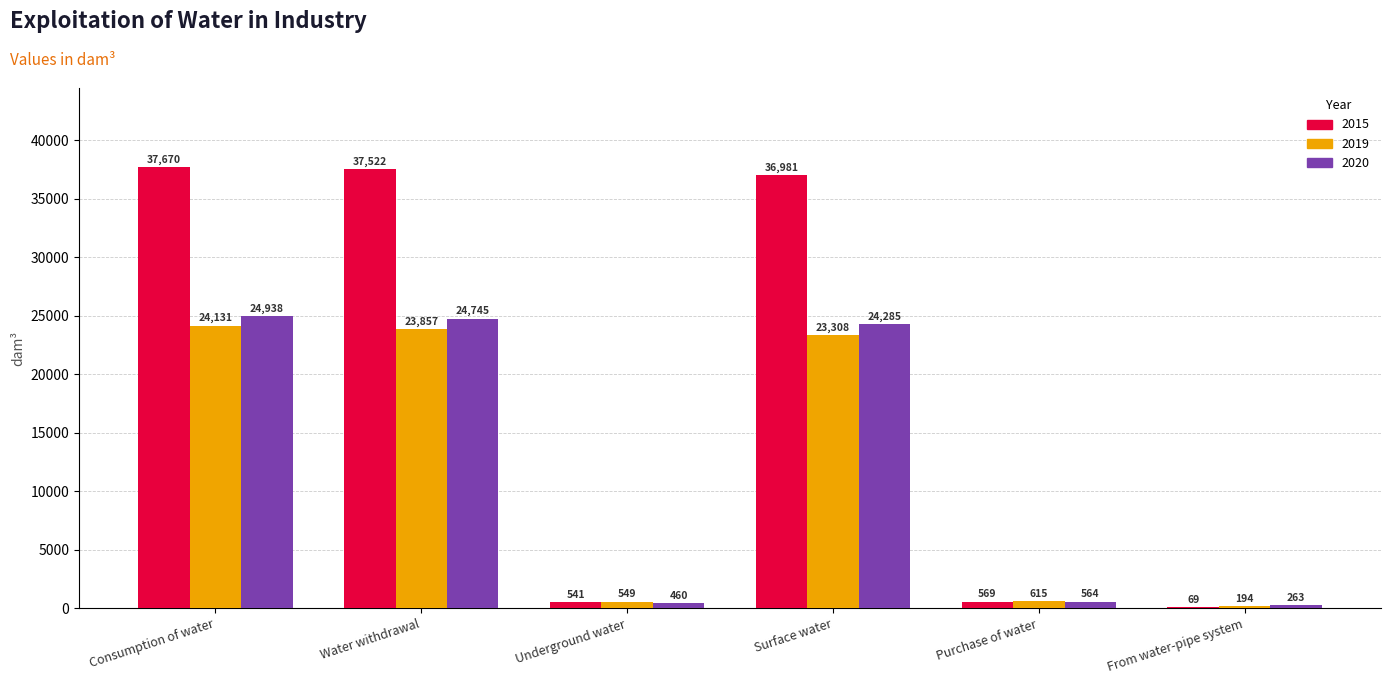

How many series are shown in this chart?

3